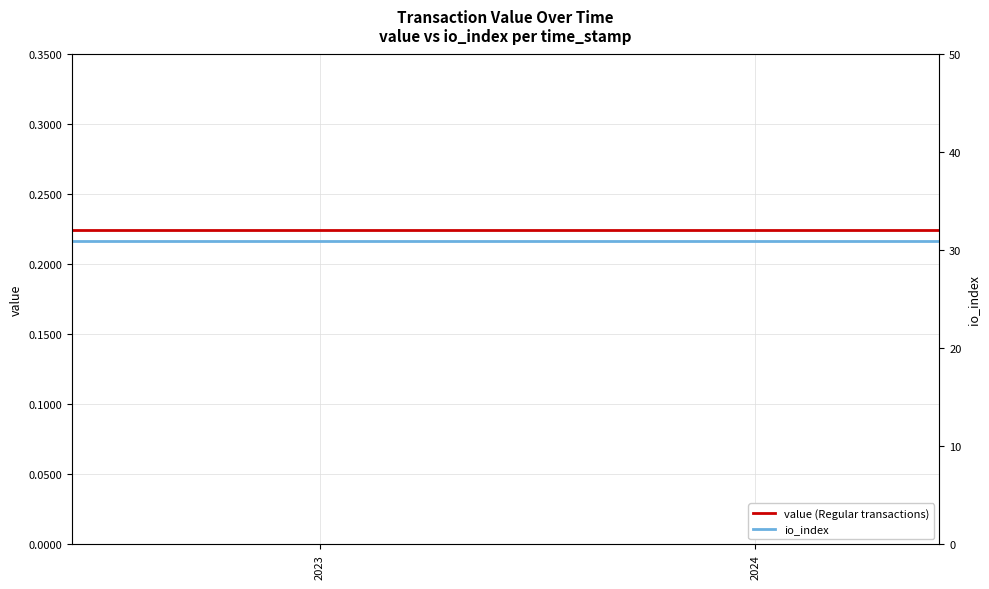

True or false: io_index and value (Regular transactions) cross at least once.

False